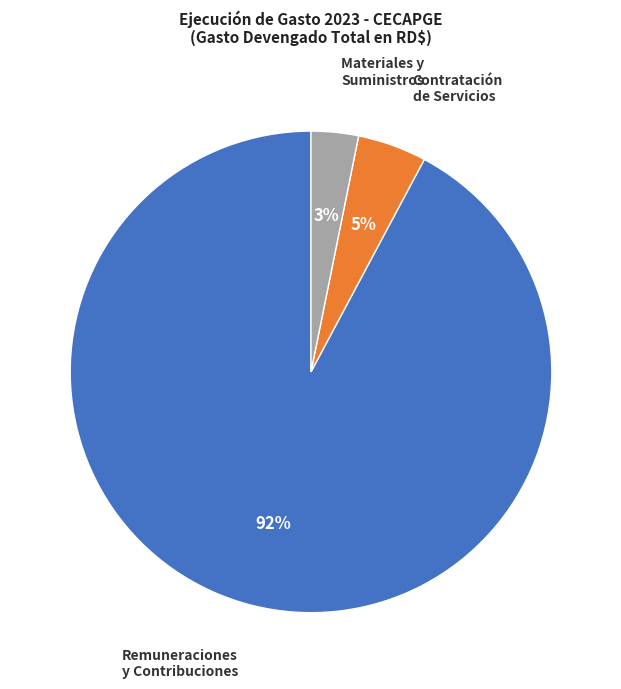

Is there any slice that represents more than half of the pie?

Yes